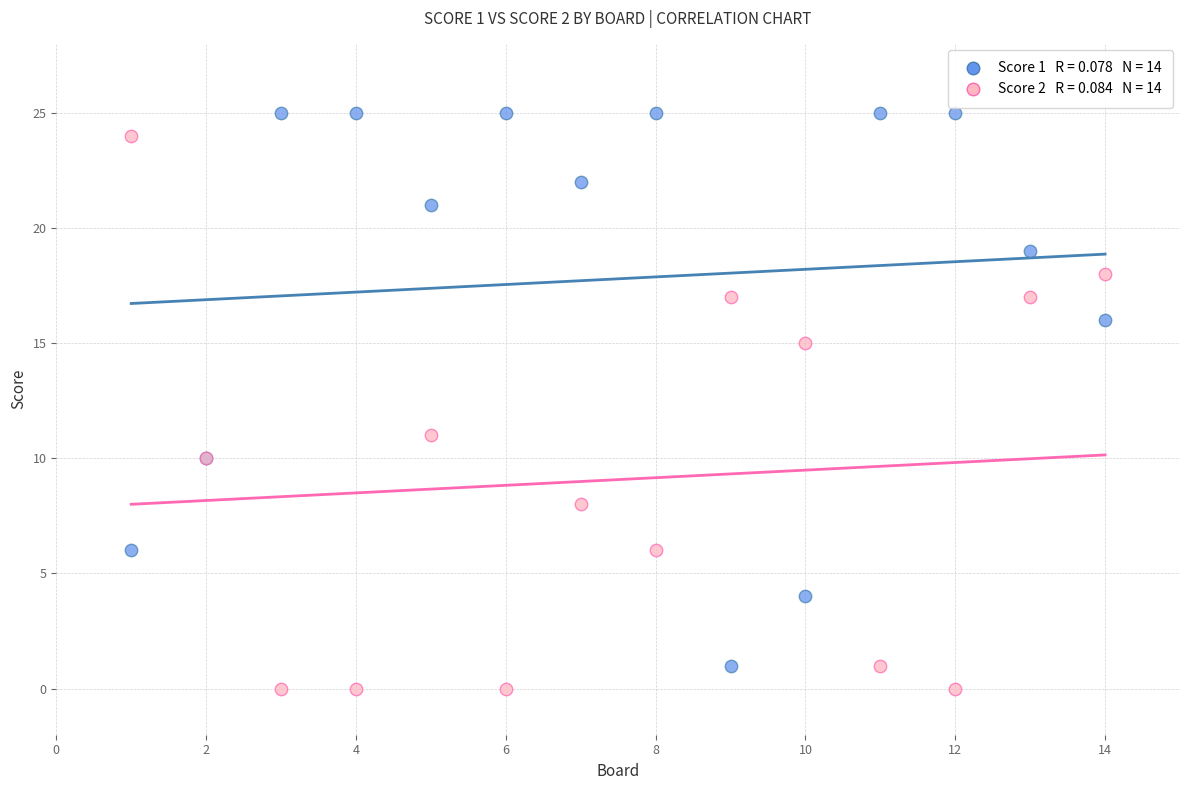

Across all series, what Y value is closest to 12?

11